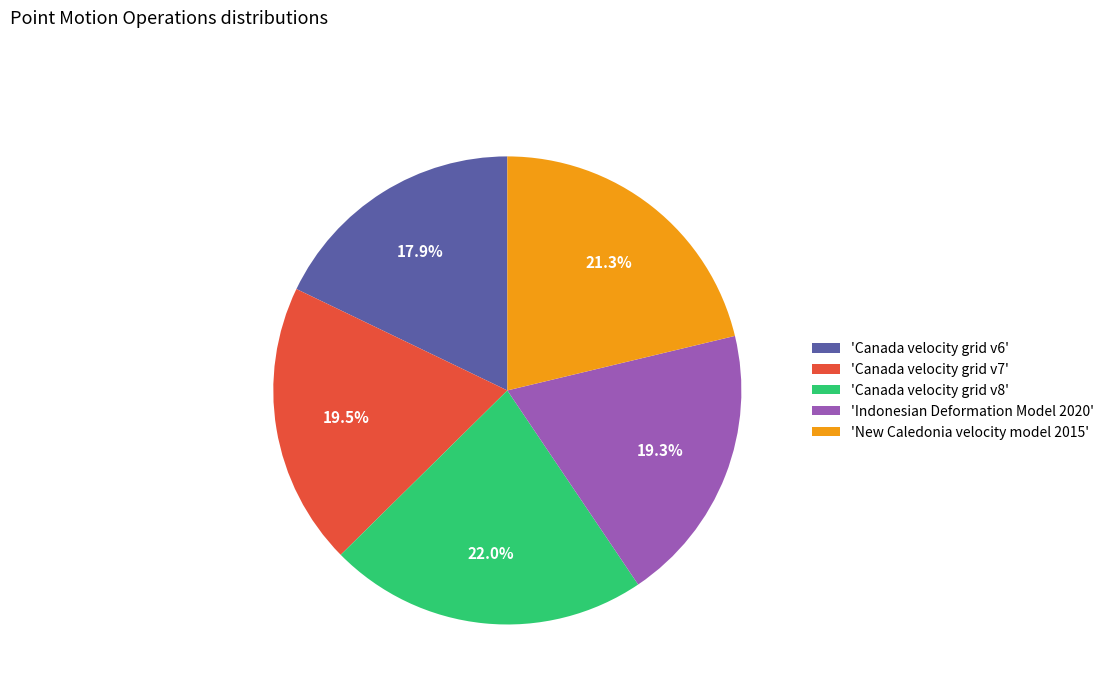

Which slice is the largest?

'Canada velocity grid v8'